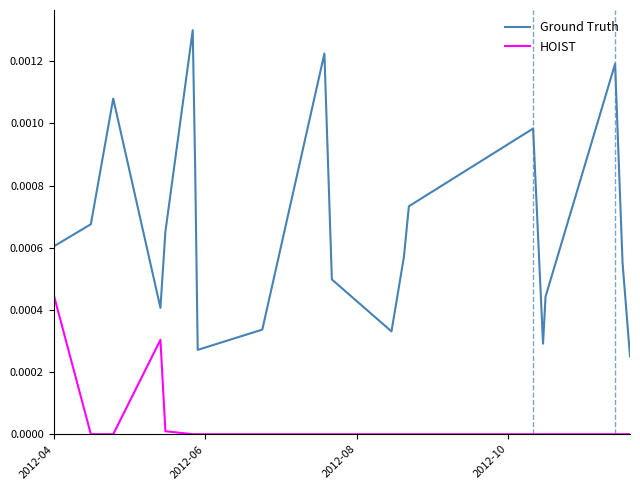

True or false: Ground Truth has more than 2 points higher than both neighbors.

True